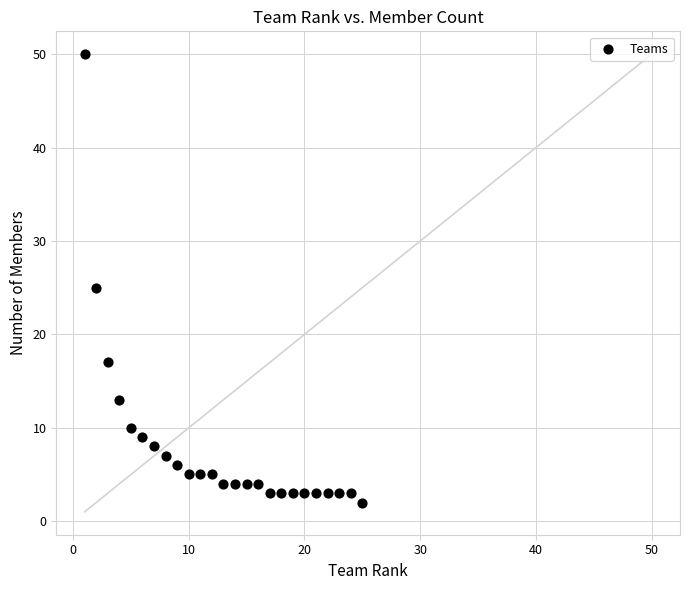

What Y value in the scatter plot is closest to 26?

25